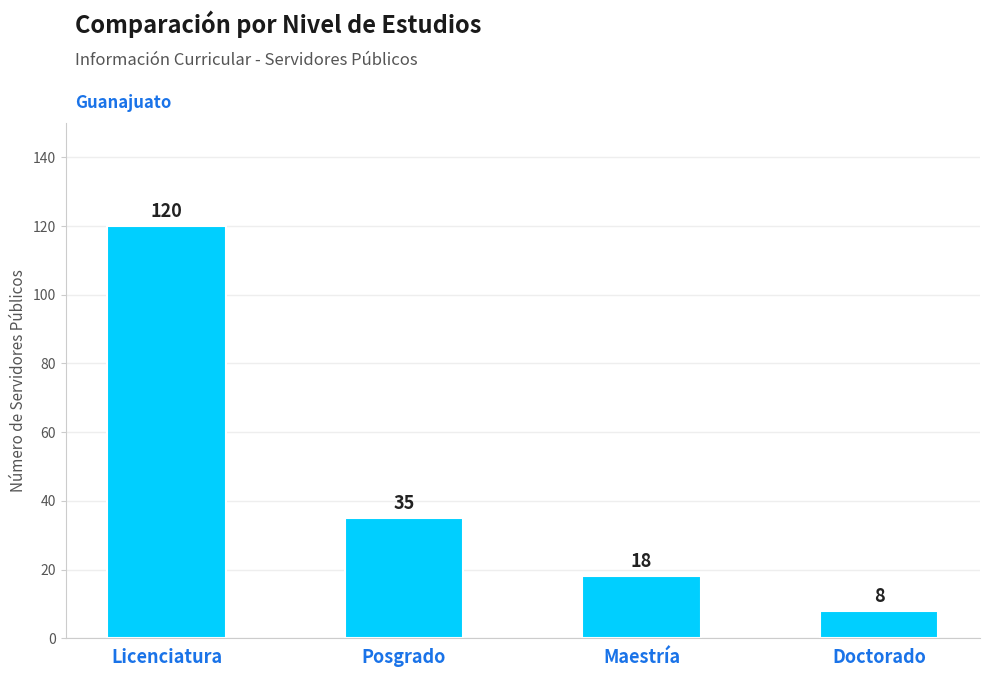

At which category does the chart reach its minimum across all series?

Doctorado